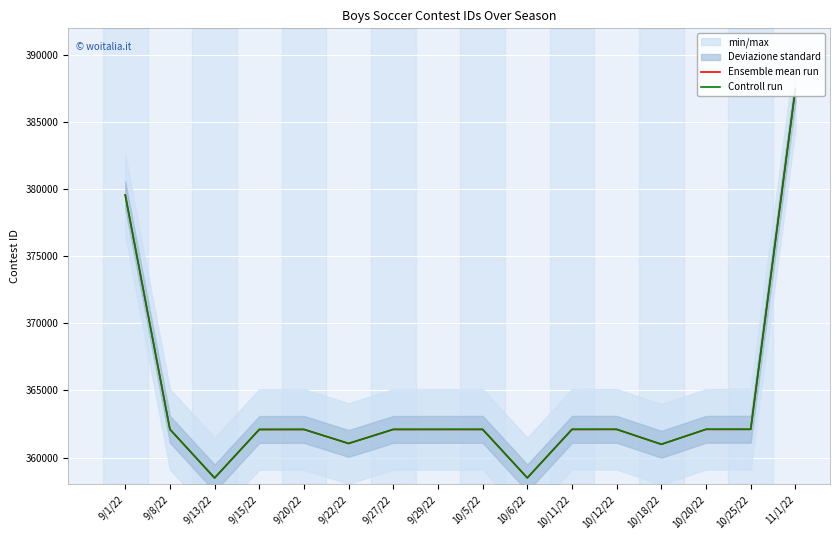

Reading left to right, what are all the values shown in this chart?

Ensemble mean run: 379581	362108	358479	362094	362098	361052	362099	362100	362101	358486	362102	362104	360990	362106	362107	387475
Controll run: 379581	362108	358479	362094	362098	361052	362099	362100	362101	358486	362102	362104	360990	362106	362107	387475